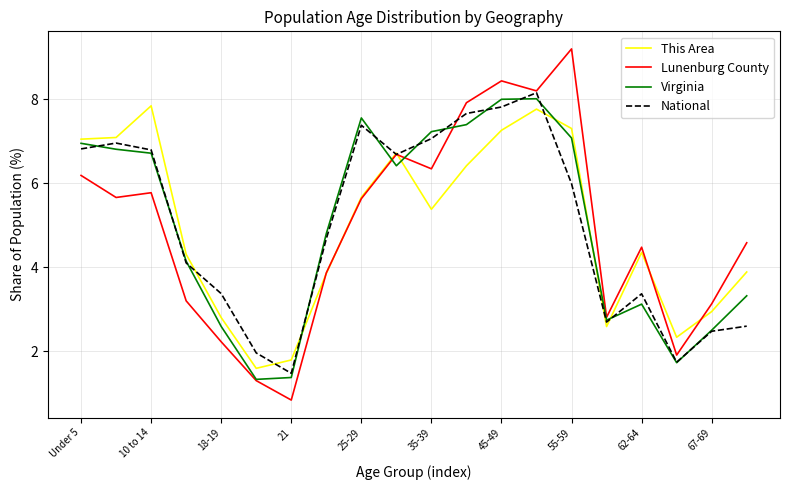

How many lines are shown in the chart?

4